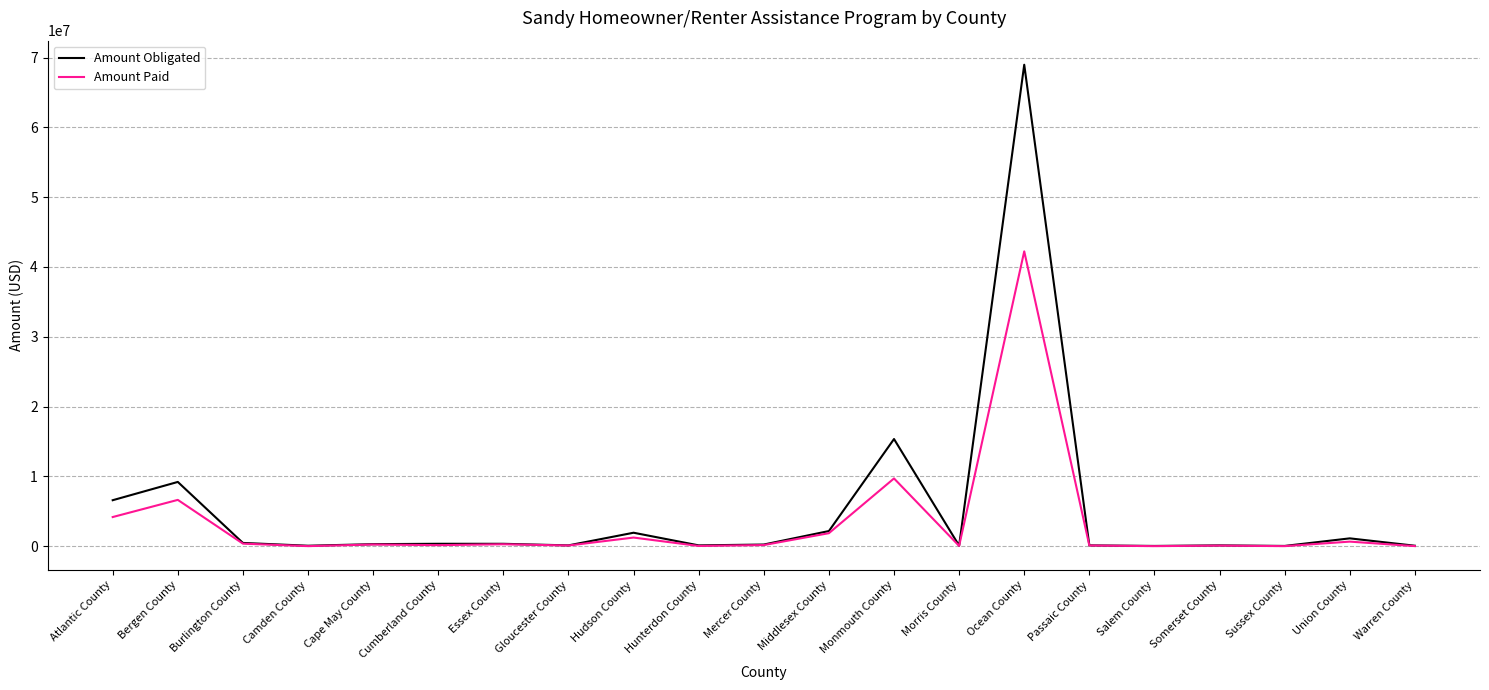

At which category does the chart reach its peak across all series?

Ocean County